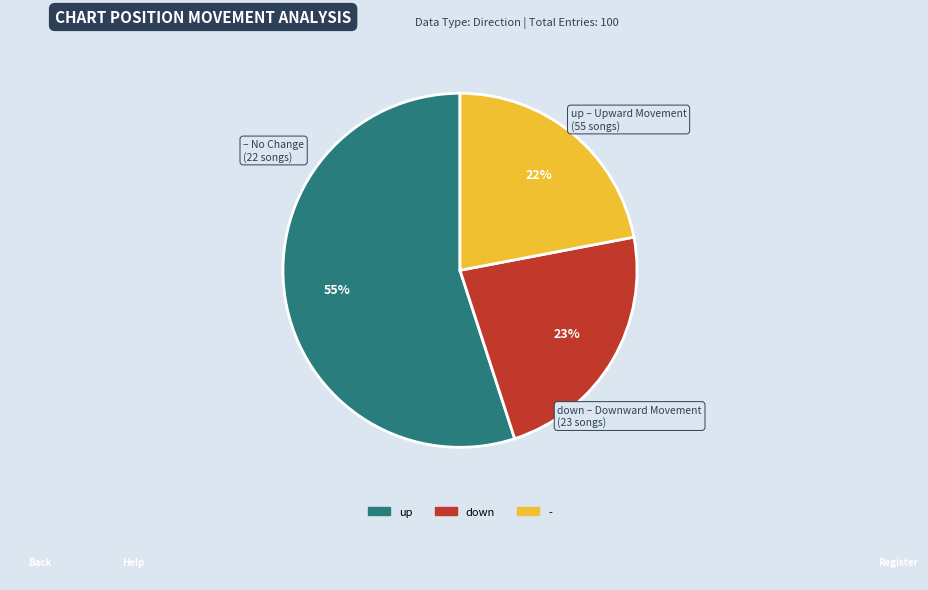

What percentage is the down slice, to the nearest percent?

23%